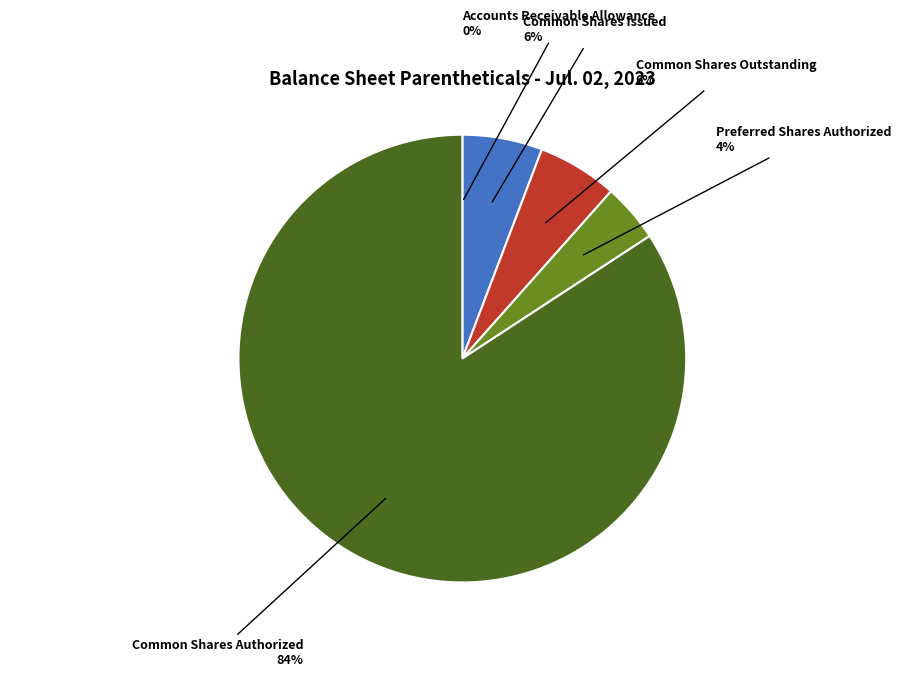

What is the majority slice?

Common Shares Authorized